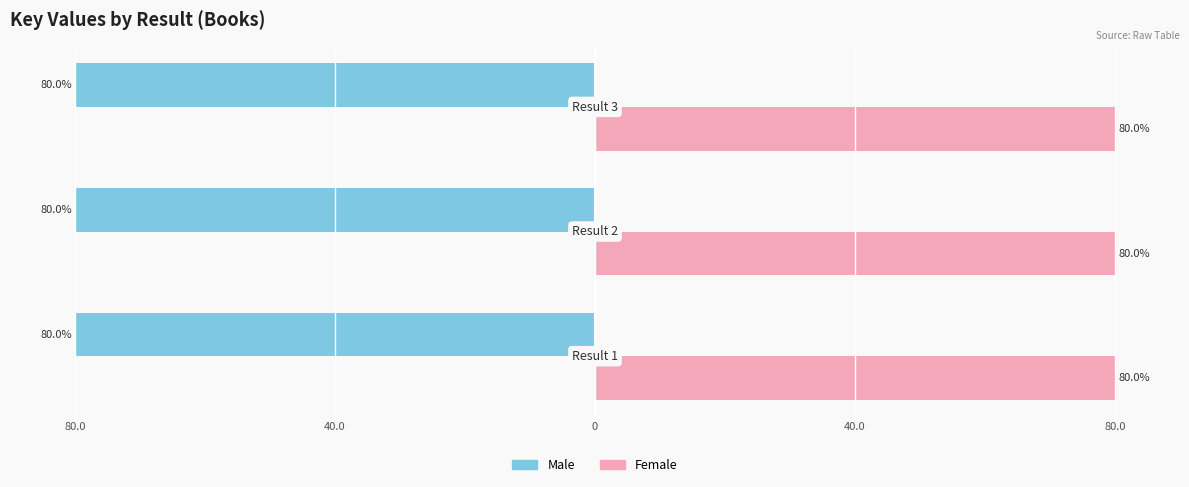

What are all the series names shown in the legend?

Male, Female